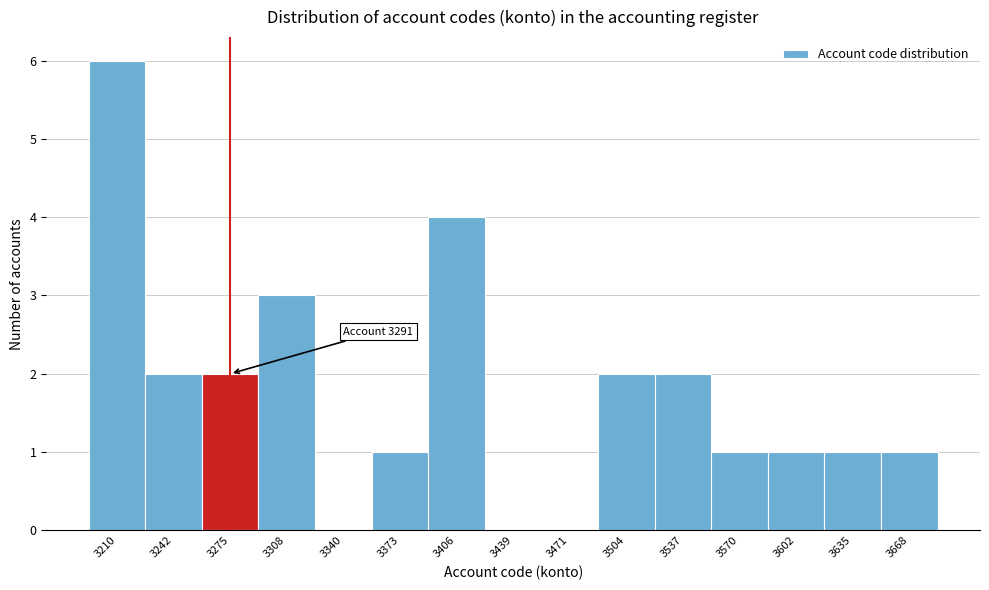

Reading left to right, extract all data points from this chart.

3210=6	3242=2	3275=2	3308=3	3340=0	3373=1	3406=4	3439=0	3471=0	3504=2	3537=2	3570=1	3602=1	3635=1	3668=1